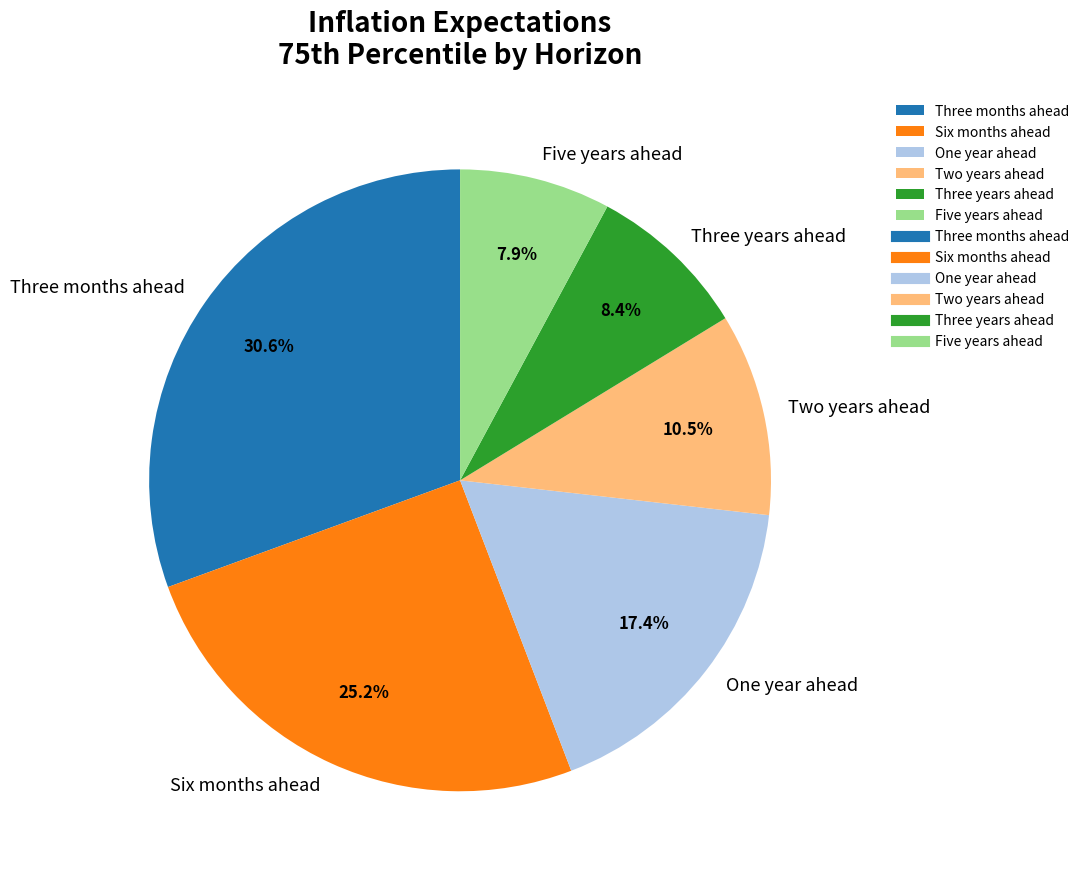

The Two years ahead slice represents 18% of the pie. True or false?

False